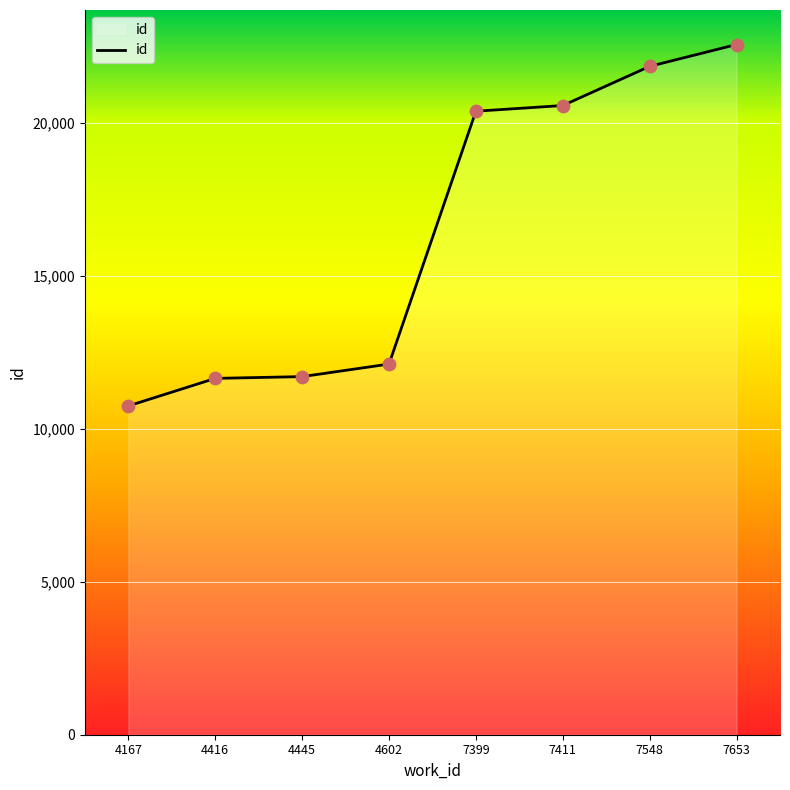

Between 4416 and 4602, which is larger?

4602